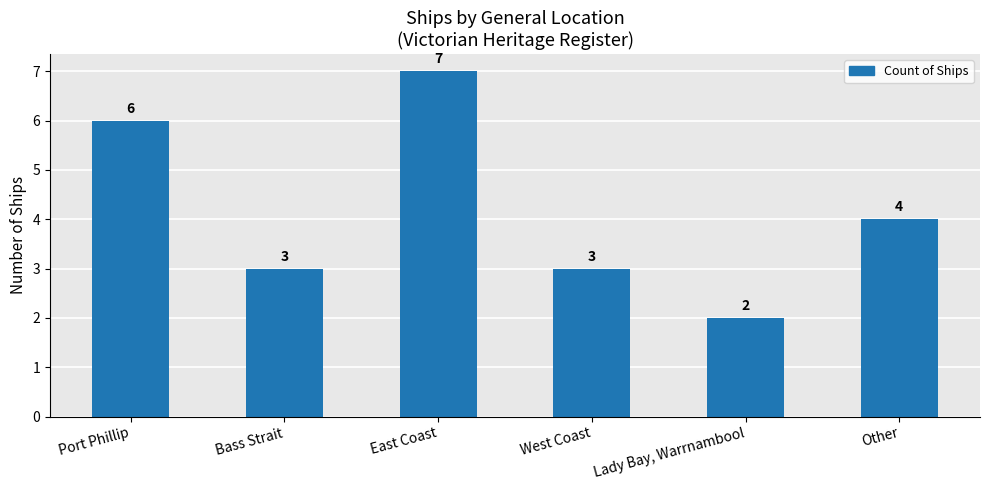

What is the sum of the values at West Coast and Lady Bay, Warrnambool?

5